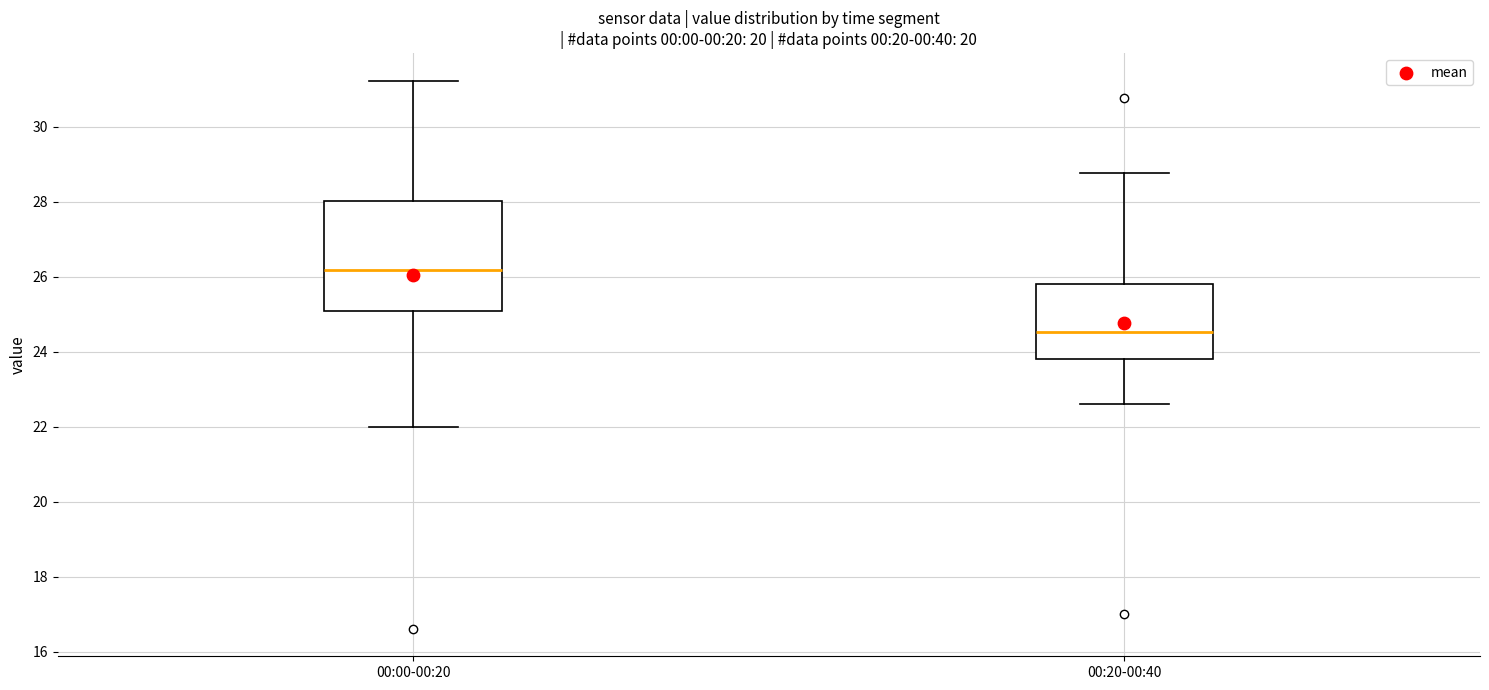

Reading left to right, transcribe this box plot: for each box, give where its median line is, the range the box spans, and where its two whiskers end, as read against the y-axis. The values are not printed on the chart, so give them approximately, as read against the axis.

00:00-00:20: median 26.2, box 25.0 to 28.0, whiskers 22.0 to 31.2
00:20-00:40: median 24.6, box 23.8 to 25.8, whiskers 22.6 to 28.8